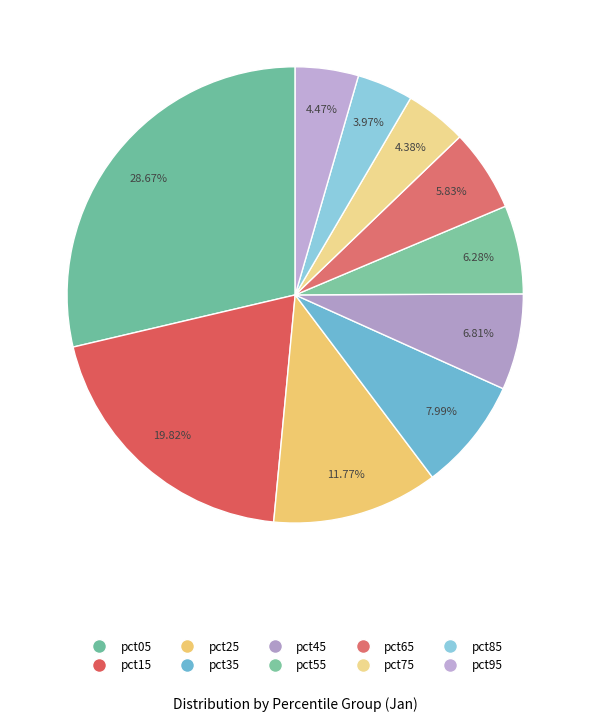

The pct45 slice represents 1% of the pie. True or false?

False